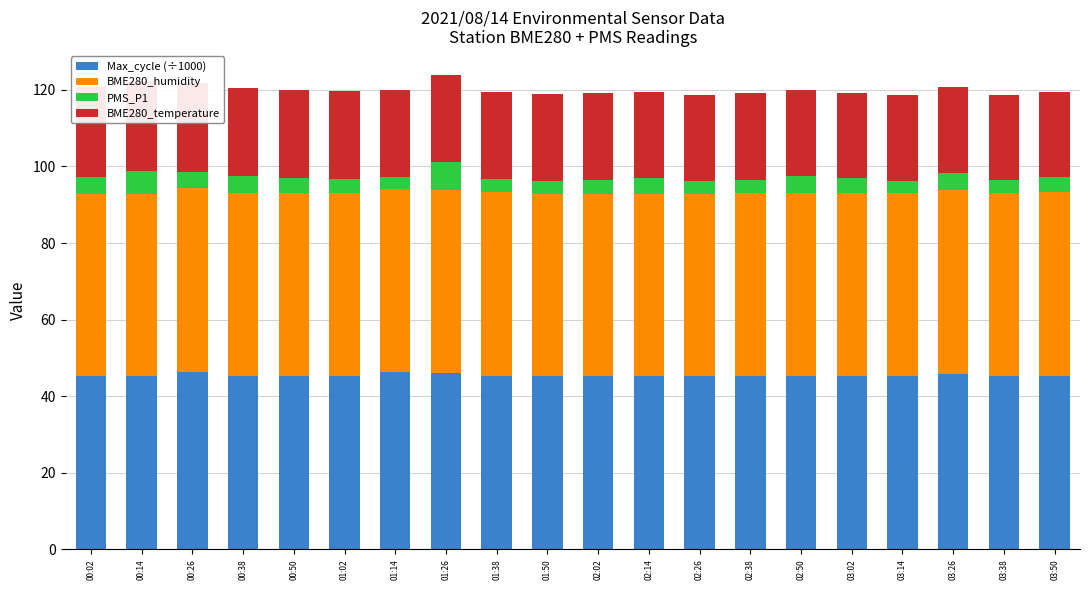

Is it true that PMS_P1 equals 6.8 at 03:26?

False